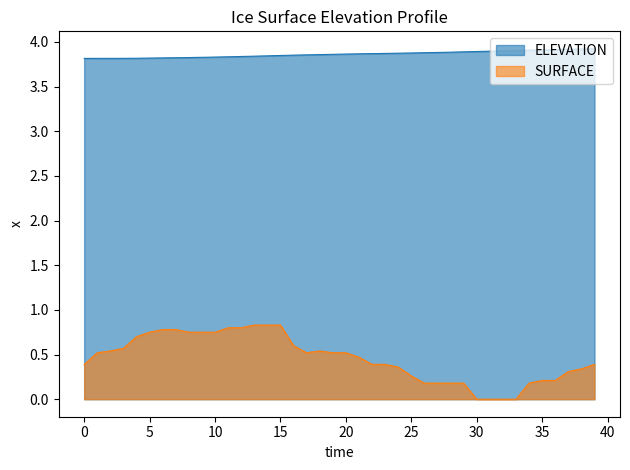

Reading left to right, list all the values displayed in this chart.

ELEVATION: 3.8	3.8	3.8	3.8	3.8	3.8	3.8	3.8	3.8	3.8	3.8	3.8	3.8	3.8	3.8	3.8	3.9	3.9	3.9	3.9	3.9	3.9	3.9	3.9	3.9	3.9	3.9	3.9	3.9	3.9	3.9	3.9	3.9	3.9	3.9	3.9	3.9	3.9	3.9	3.9
SURFACE: 0.4	0.5	0.5	0.6	0.7	0.8	0.8	0.8	0.8	0.8	0.8	0.8	0.8	0.8	0.8	0.8	0.6	0.5	0.5	0.5	0.5	0.5	0.4	0.4	0.4	0.3	0.2	0.2	0.2	0.2	0.0	0.0	0.0	0.0	0.2	0.2	0.2	0.3	0.3	0.4